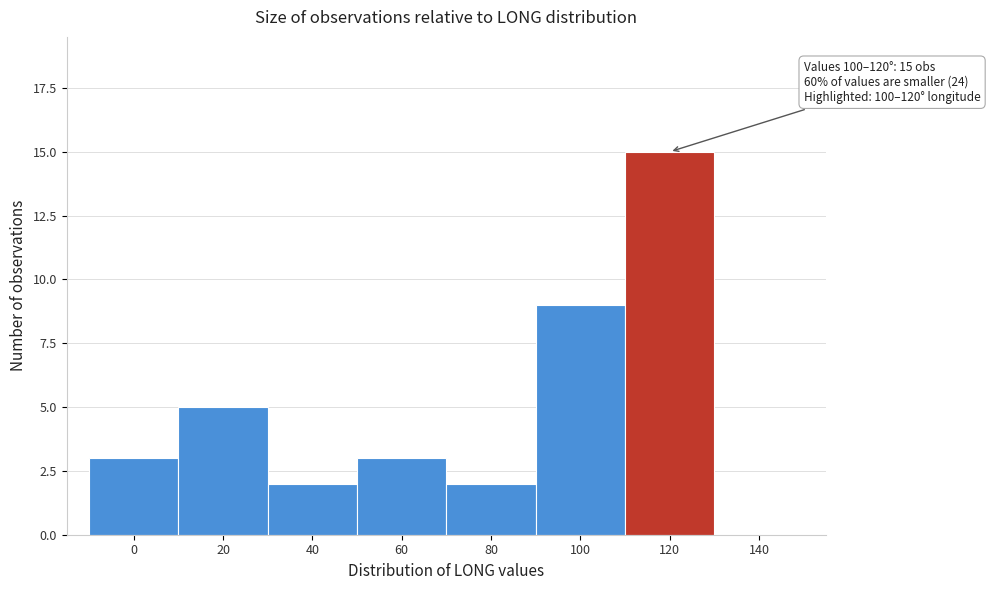

Reading left to right, extract all data points from this chart.

0=3	20=5	40=2	60=3	80=2	100=9	120=15	140=0